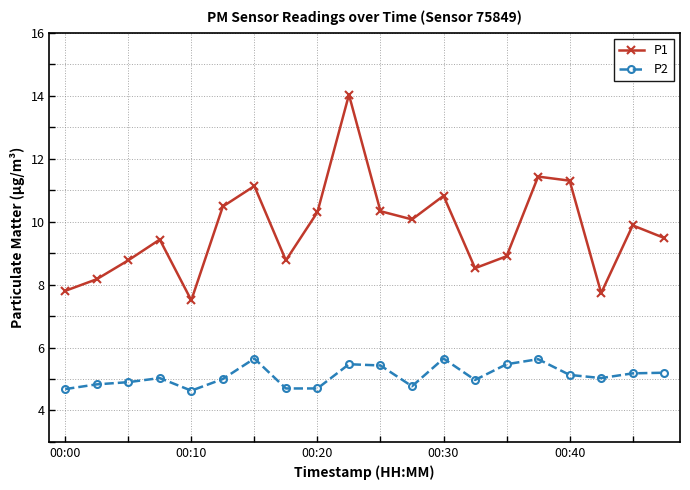

True or false: P1 has more than 0 points higher than both neighbors.

True